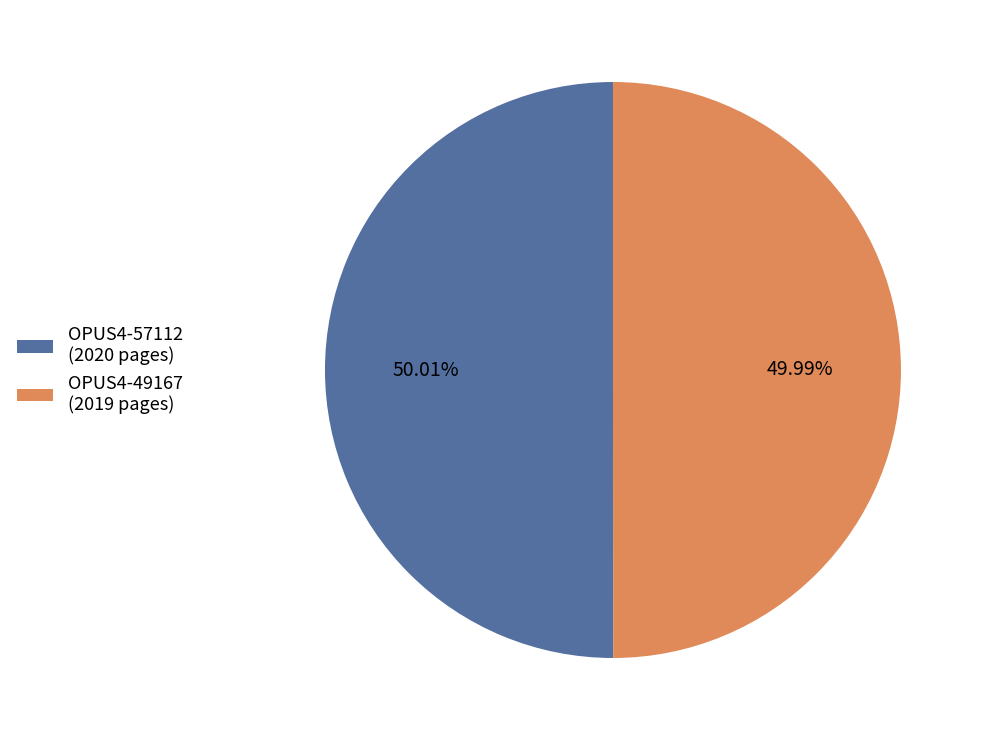

To the nearest percent, what percentage of the pie is OPUS4-57112?

50%